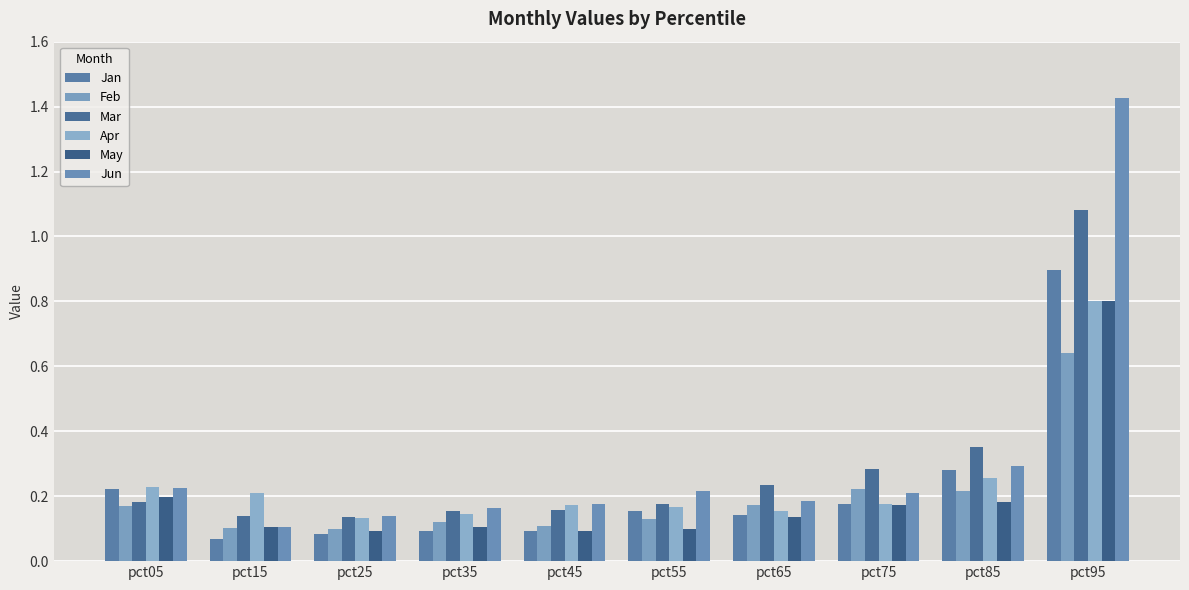

At which category does the chart reach its peak across all series?

pct95